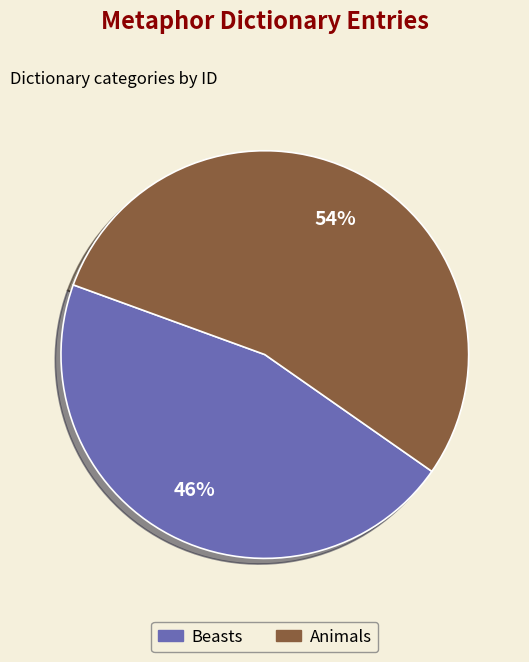

The Animals slice represents 54% of the pie. True or false?

True